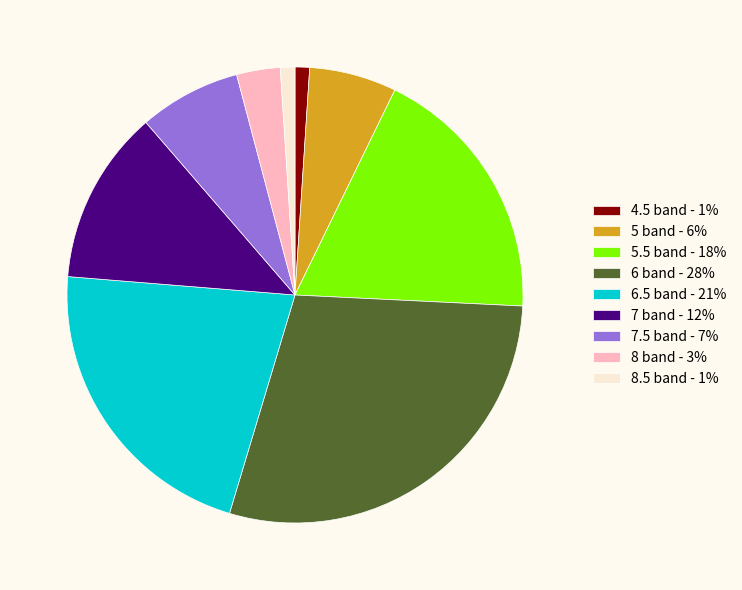

Which category has the biggest portion of the pie?

6 band - 28%